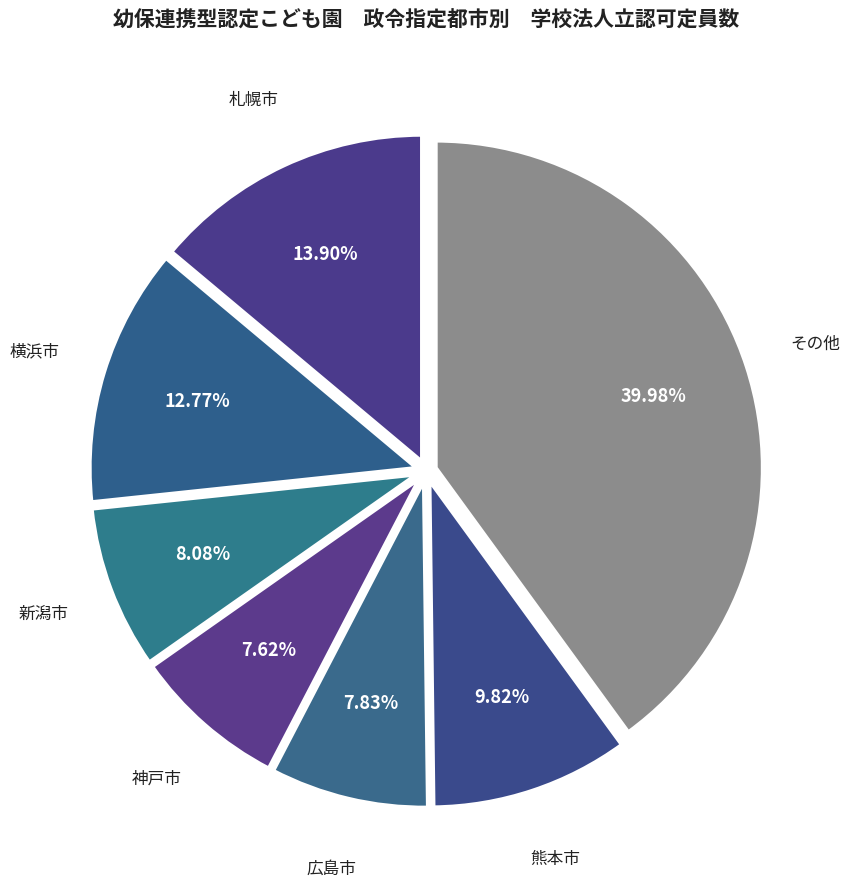

Is there a majority slice in this chart?

No